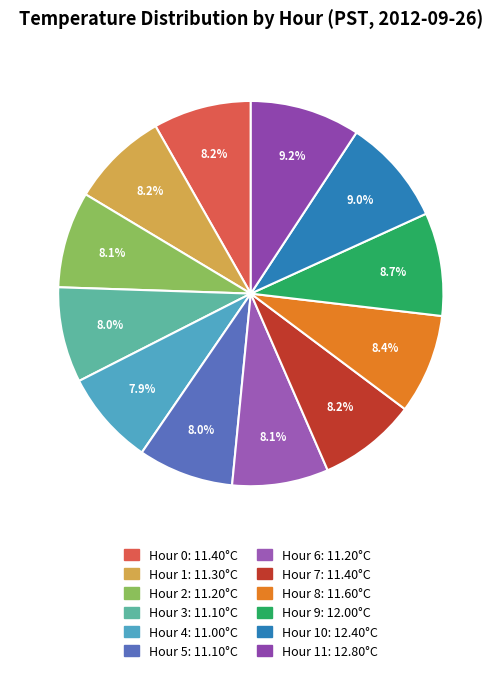

Count the number of slices in the pie.

12